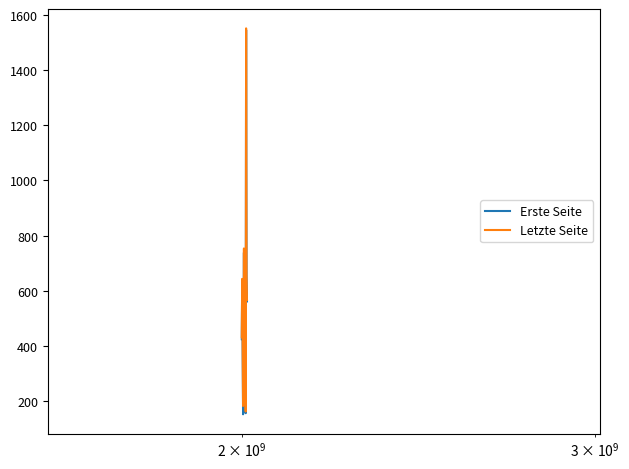

What is the minimum value for Letzte Seite?

163.0